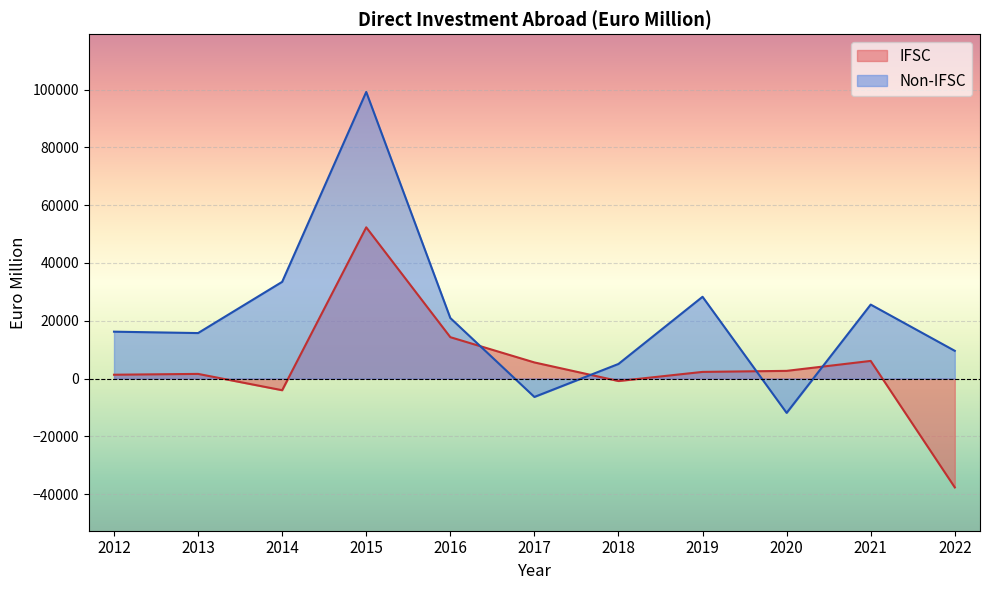

Which series ends up on top after the final intersection of Non-IFSC and IFSC?

Non-IFSC